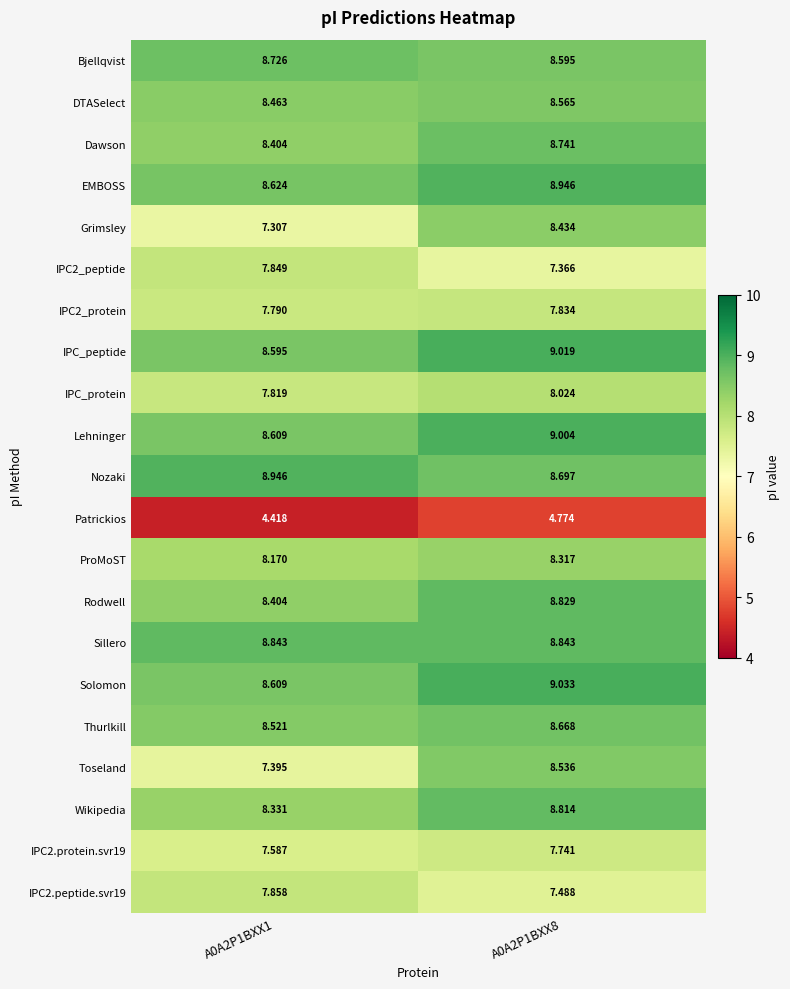

Between A0A2P1BXX1 and A0A2P1BXX8, which series saw the biggest shift?

Toseland